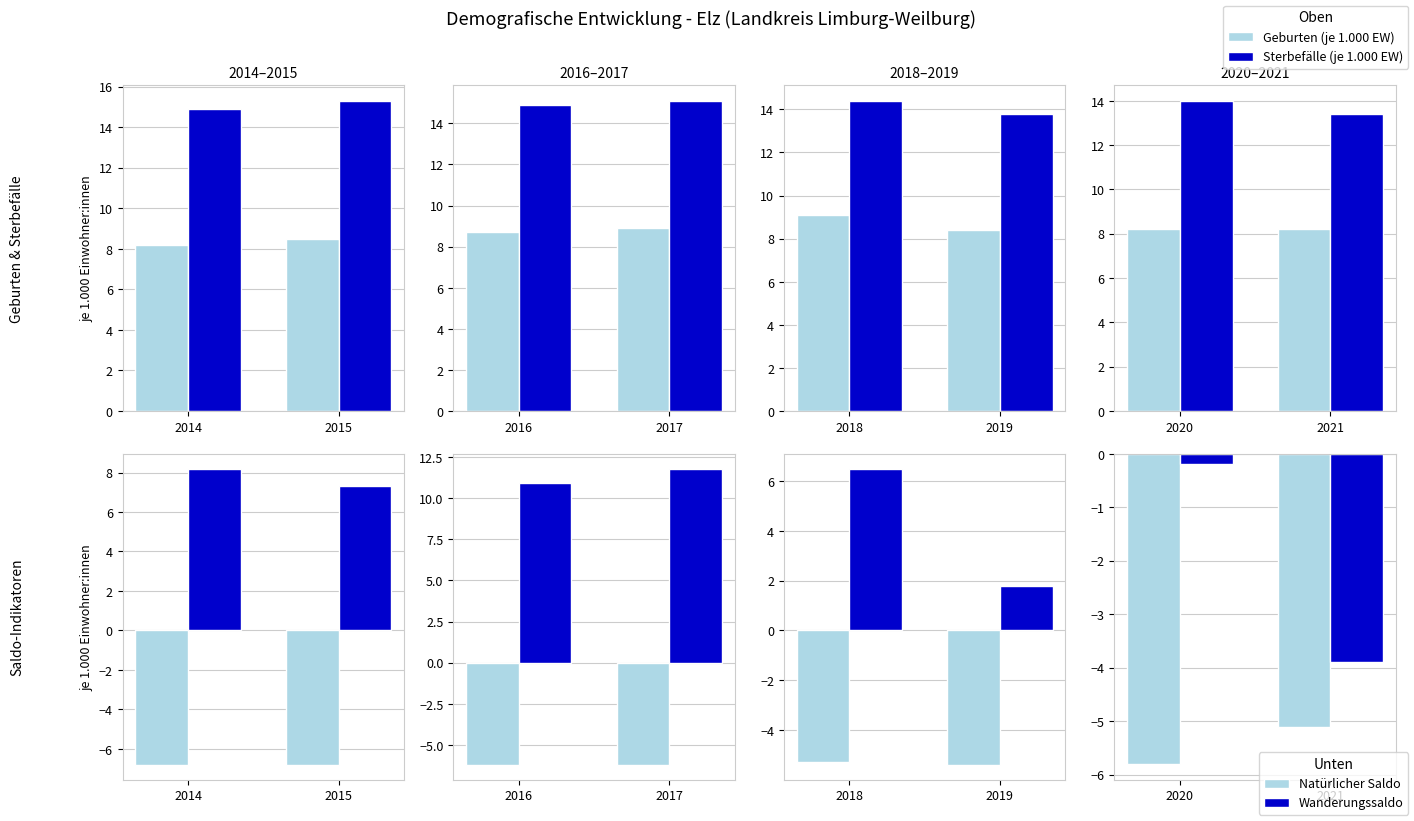

Does the chart contain stacked bars?

No